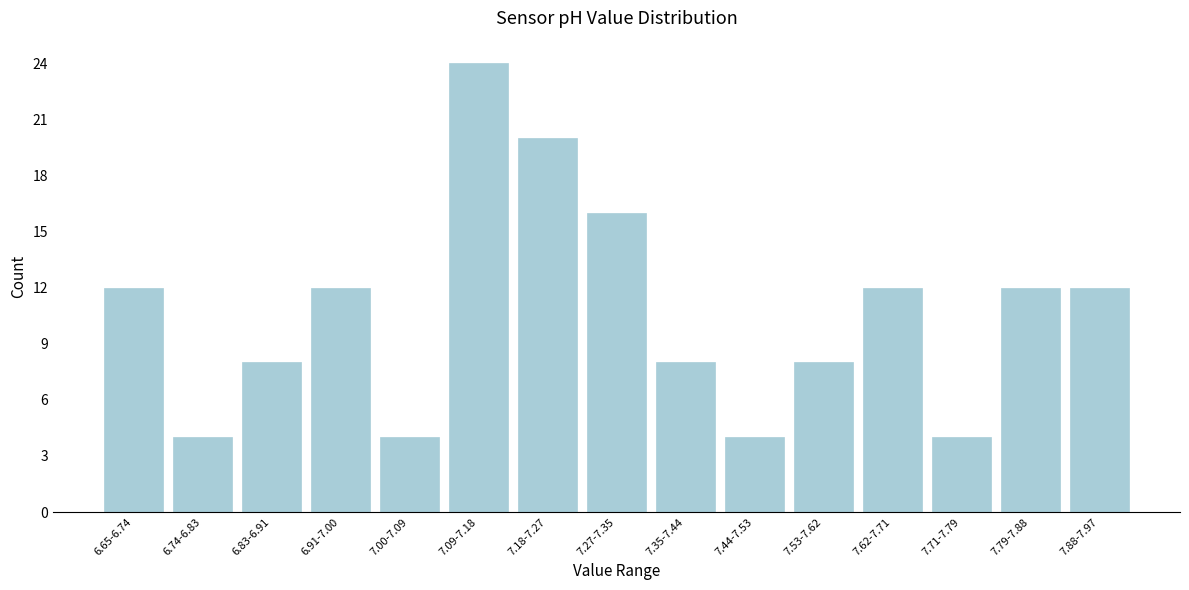

Reading right to left, what are all the values shown in this chart?

7.88-7.97=12	7.79-7.88=12	7.71-7.79=4	7.62-7.71=12	7.53-7.62=8	7.44-7.53=4	7.35-7.44=8	7.27-7.35=16	7.18-7.27=20	7.09-7.18=24	7.00-7.09=4	6.91-7.00=12	6.83-6.91=8	6.74-6.83=4	6.65-6.74=12